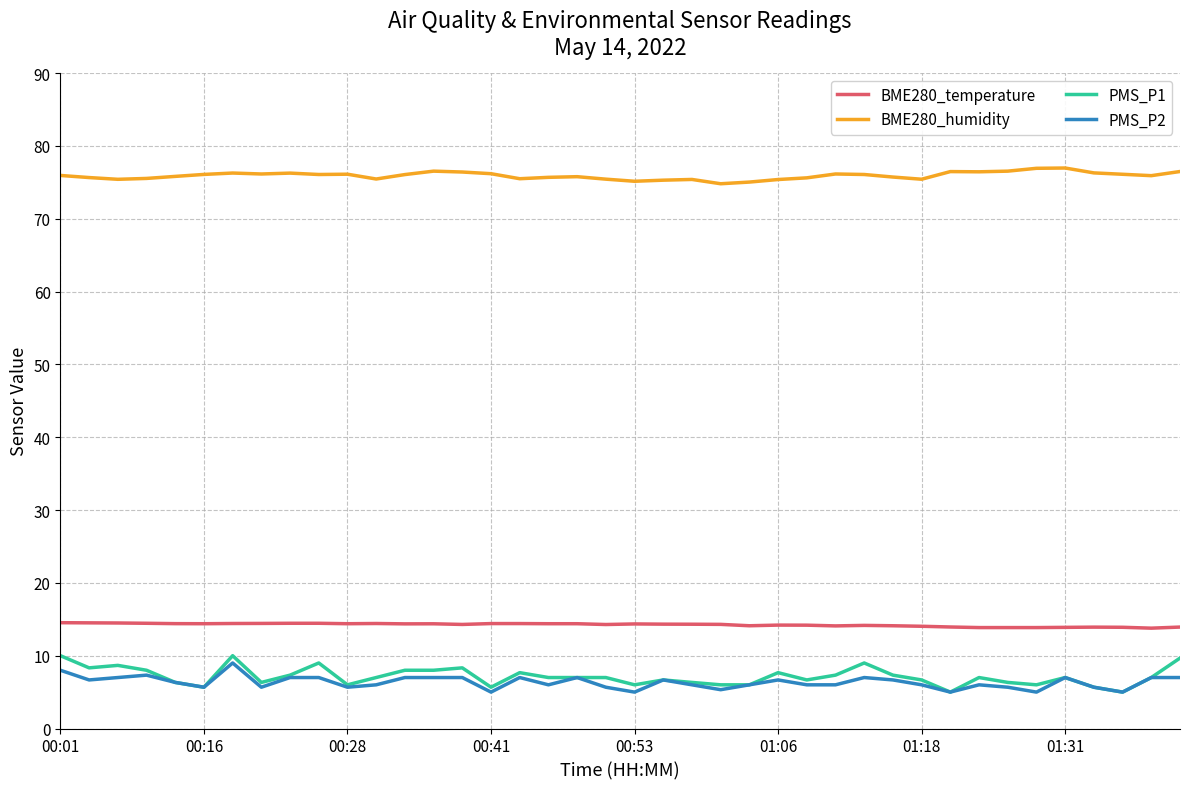

Which series has the widest spread of values?

PMS_P1